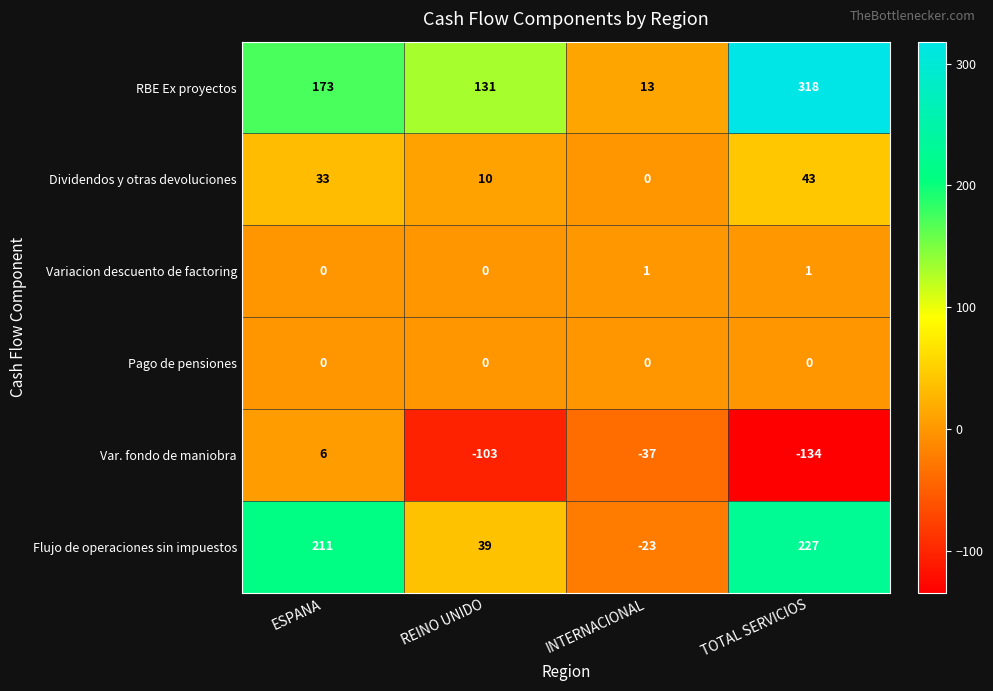

How many data points in Var. fondo de maniobra are above -37?

1